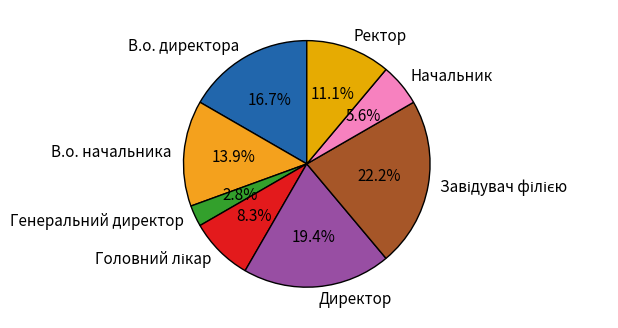

What percentage is NOT represented by Ректор?

88.9%